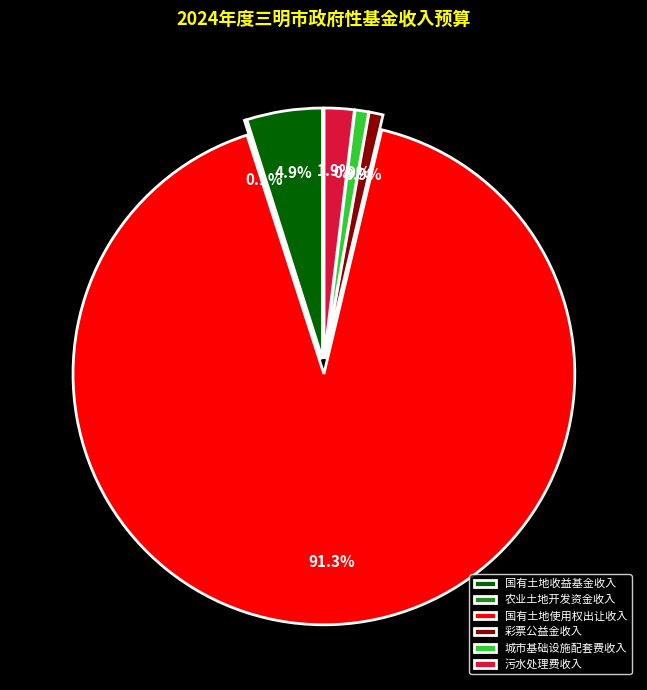

What is the change in value from 国有土地使用权出让收入 to 城市基础设施配套费收入?

-690664